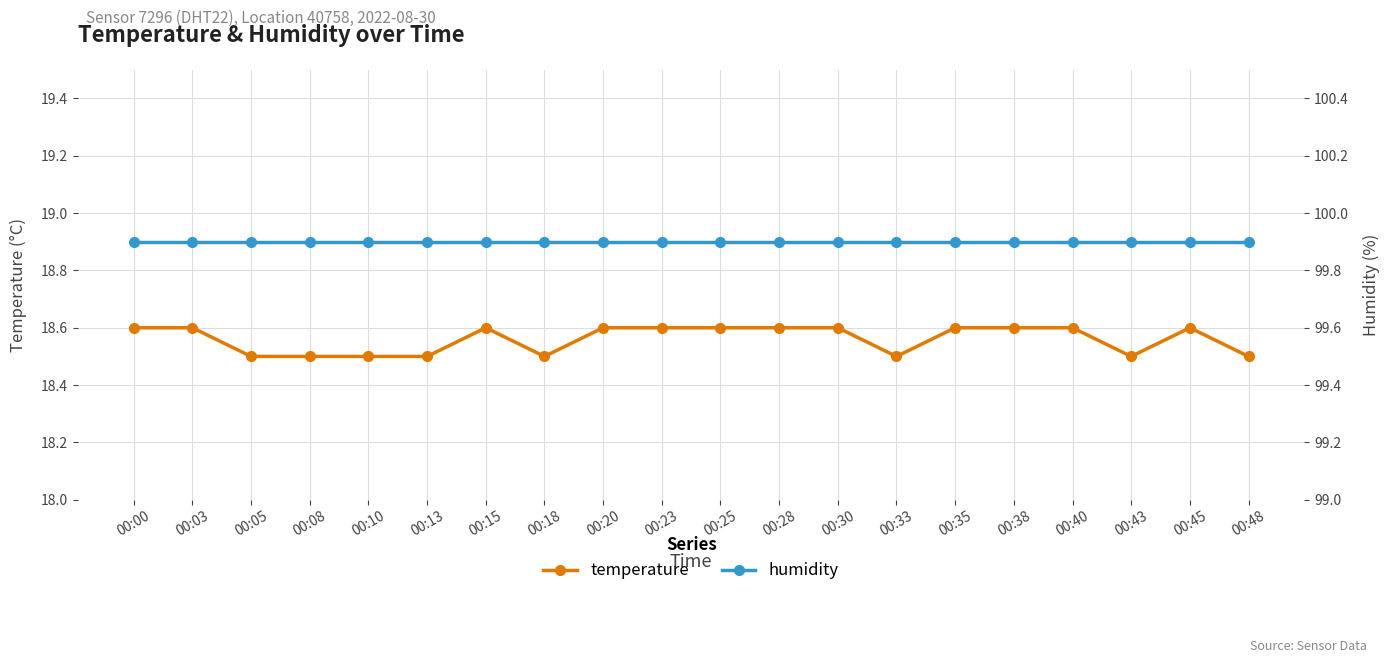

What is the spread (max minus min) of values at 00:45?

81.3